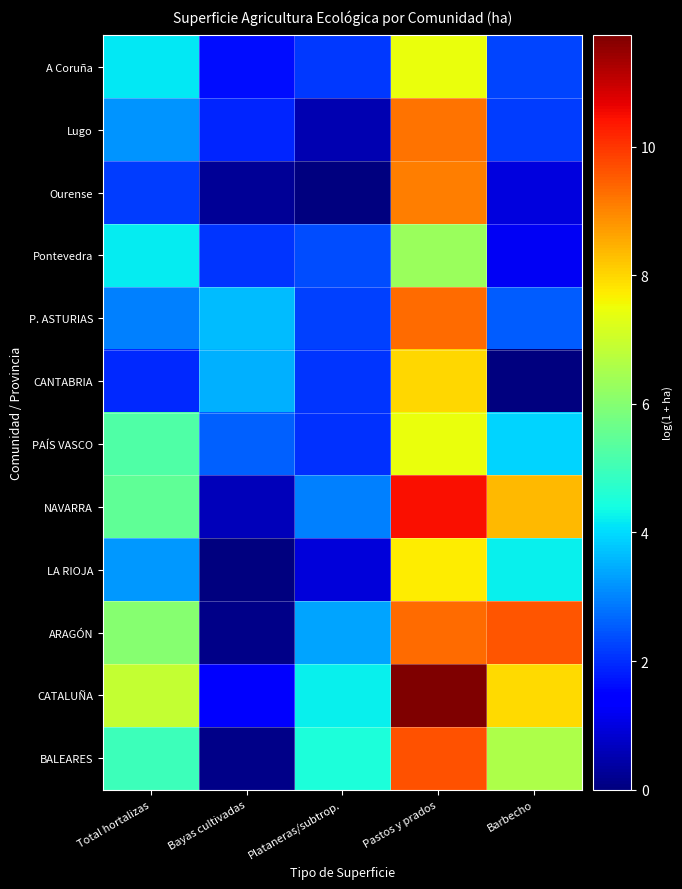

What is the total value across all series at Bayas cultivadas?

17.9